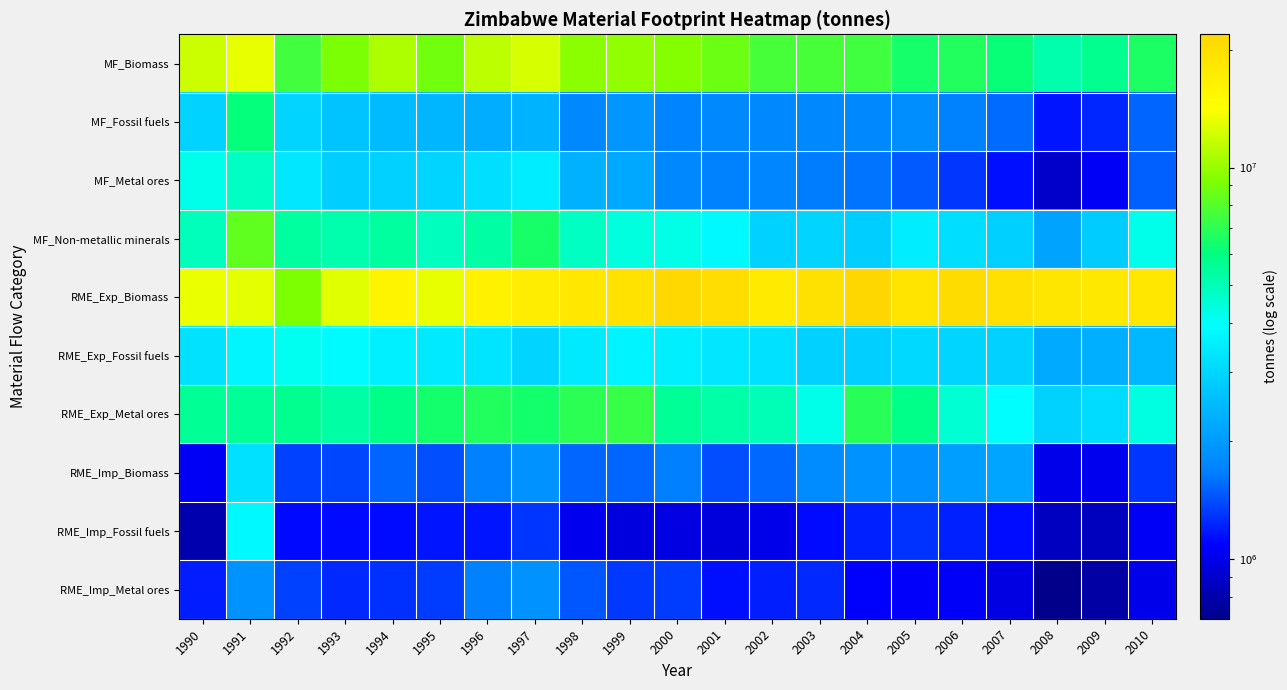

List the series in order of their peak value, highest first.

RME_Exp_Biomass, MF_Biomass, MF_Non-metallic minerals, RME_Exp_Metal ores, MF_Fossil fuels, MF_Metal ores, RME_Exp_Fossil fuels, RME_Imp_Fossil fuels, RME_Imp_Biomass, RME_Imp_Metal ores